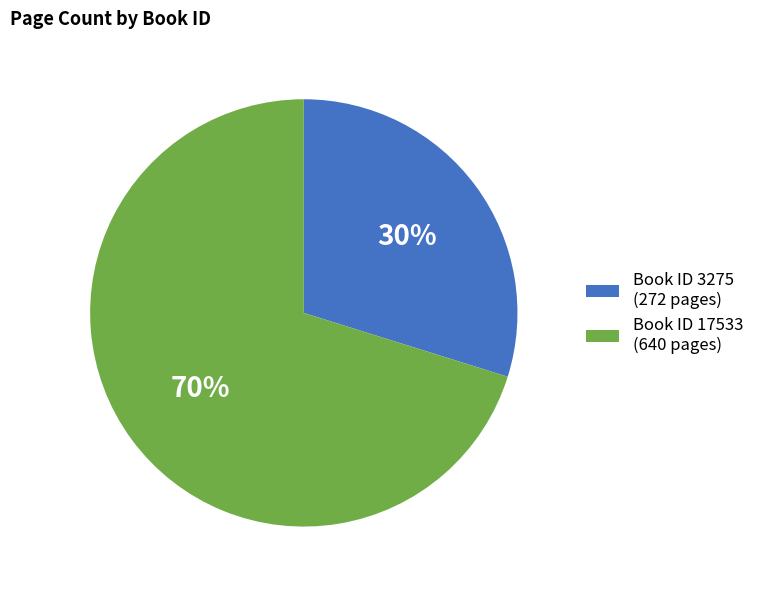

Rank the categories by value from highest to lowest.

Book ID 17533 (640 pages), Book ID 3275 (272 pages)